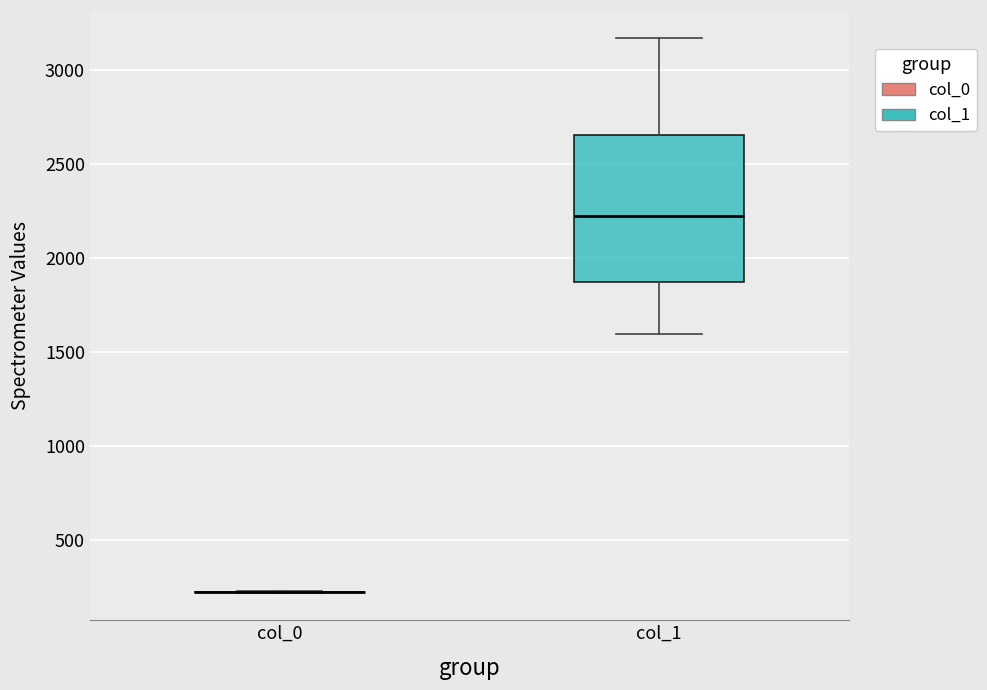

Reading left to right, transcribe this box plot: for each box, give where its median line is, the range the box spans, and where its two whiskers end, as read against the y-axis. The values are not printed on the chart, so give them approximately, as read against the axis.

col_0: box collapsed to a line at 200, whiskers 200 to 200
col_1: median 2200, box 1850 to 2650, whiskers 1600 to 3150